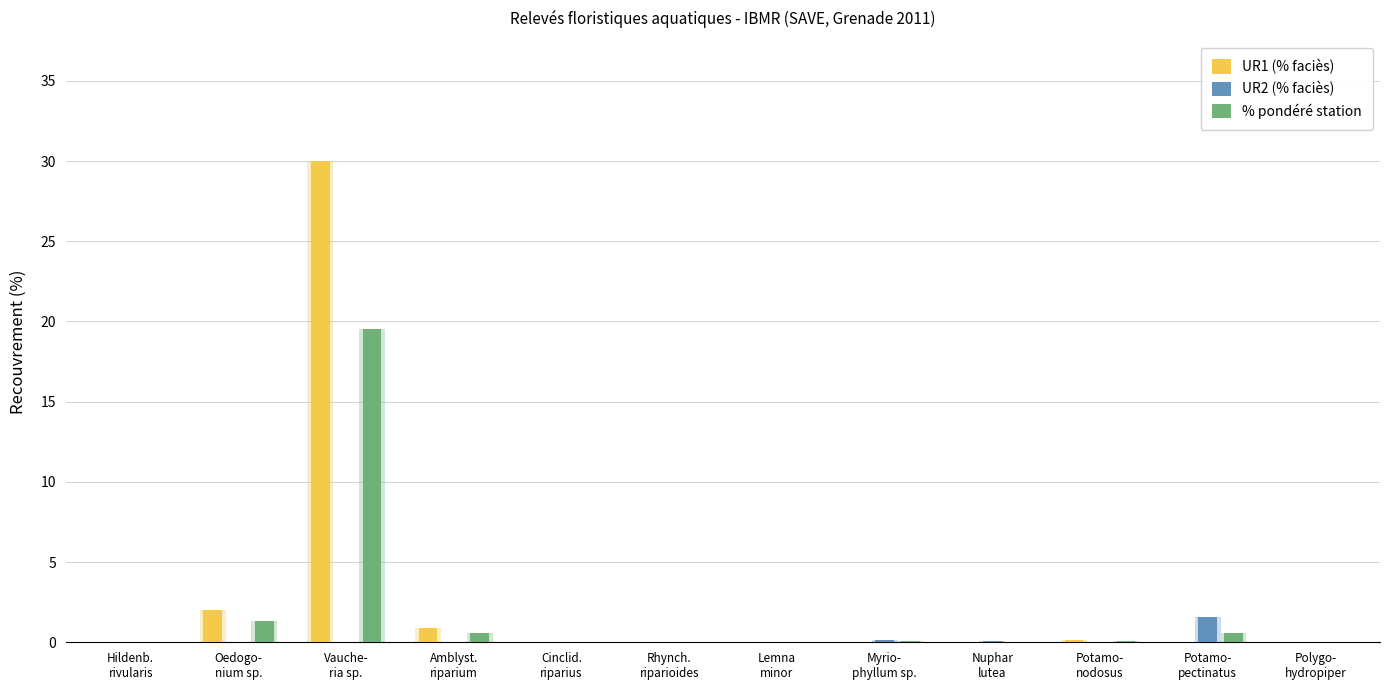

Which has a higher value, Cinclid.
riparius or Myrio-
phyllum sp.?

Cinclid.
riparius